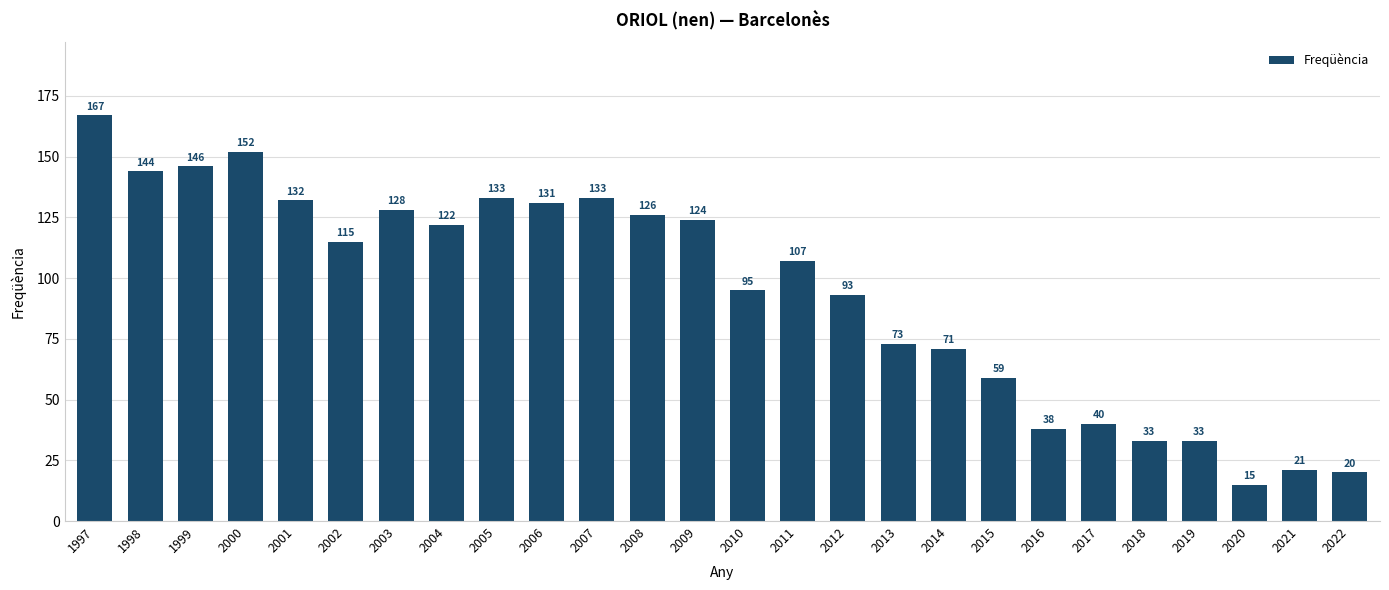

Is it true that the value at 2018 is 49?

False